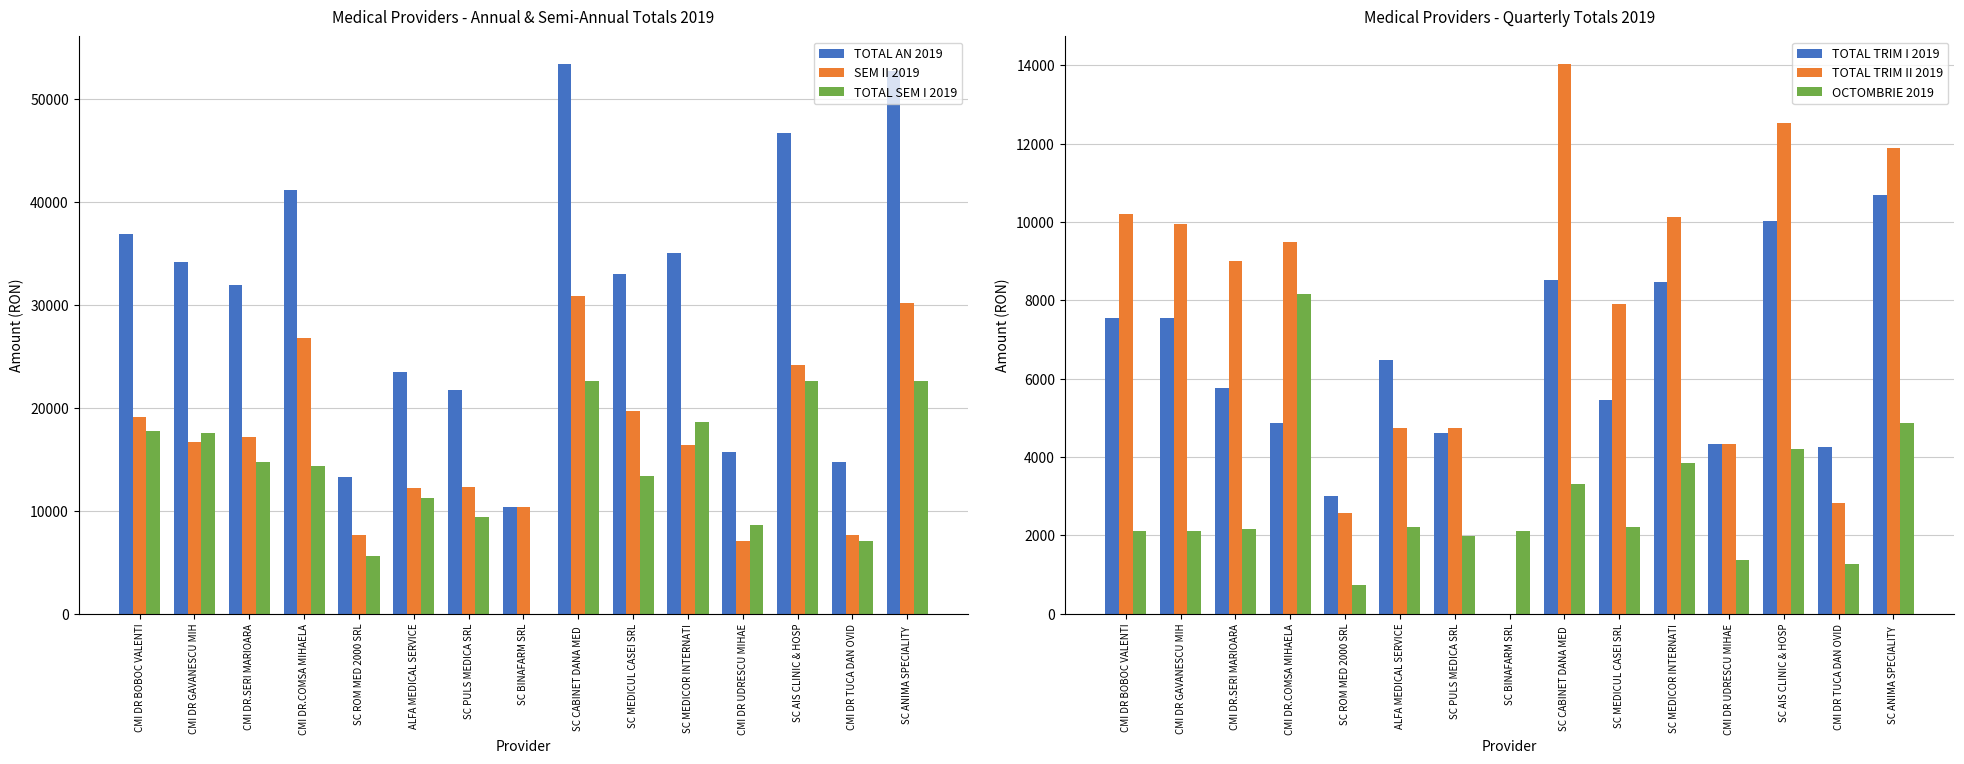

What is the greatest value displayed?

53363.6